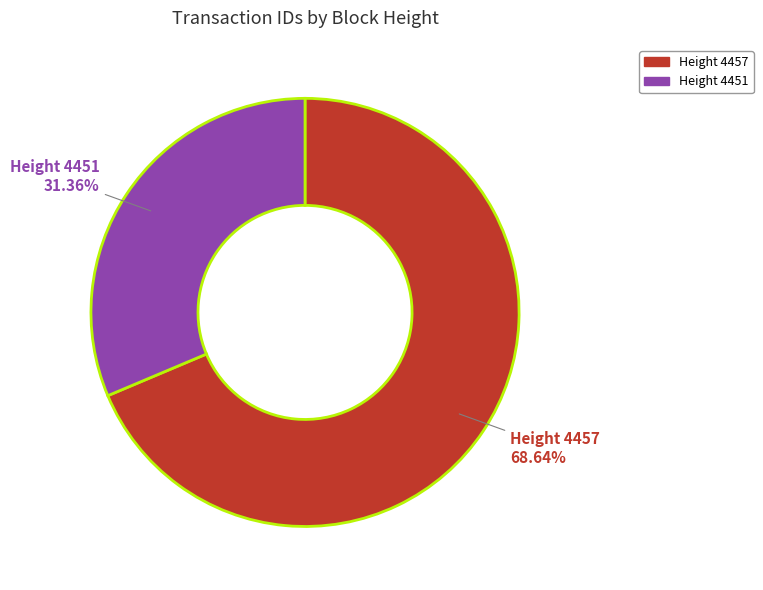

Is there any slice that represents more than half of the pie?

Yes